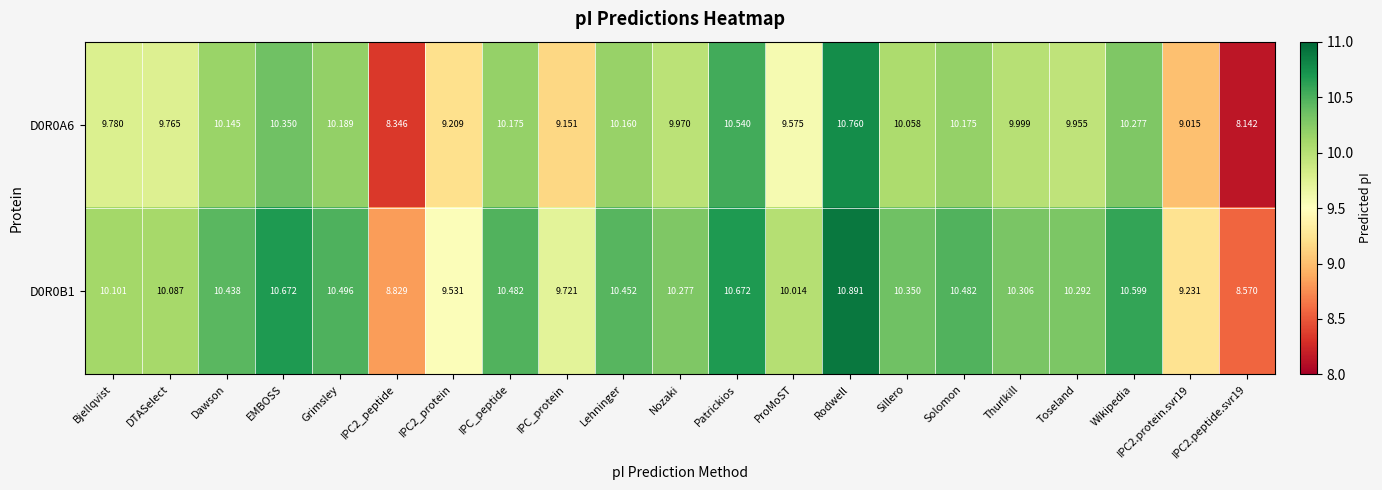

At which category is the sum across all series the highest?

Rodwell